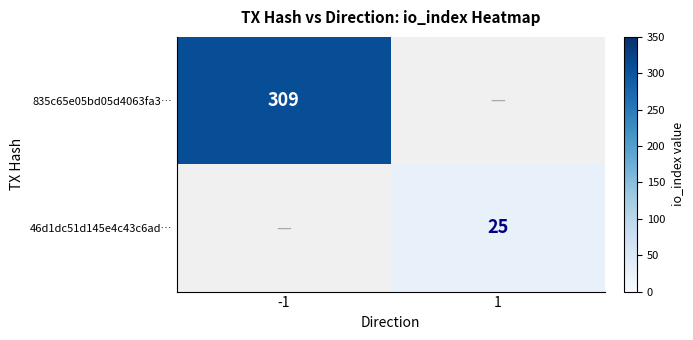

The 46d1dc51d145e4c43c6ad… series shows 25 at 1. True or false?

True